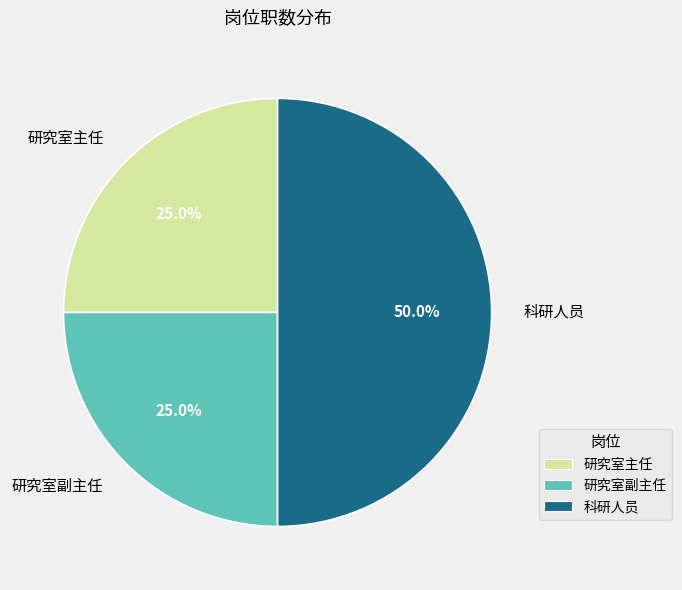

What portion of the pie excludes 科研人员?

50.0%